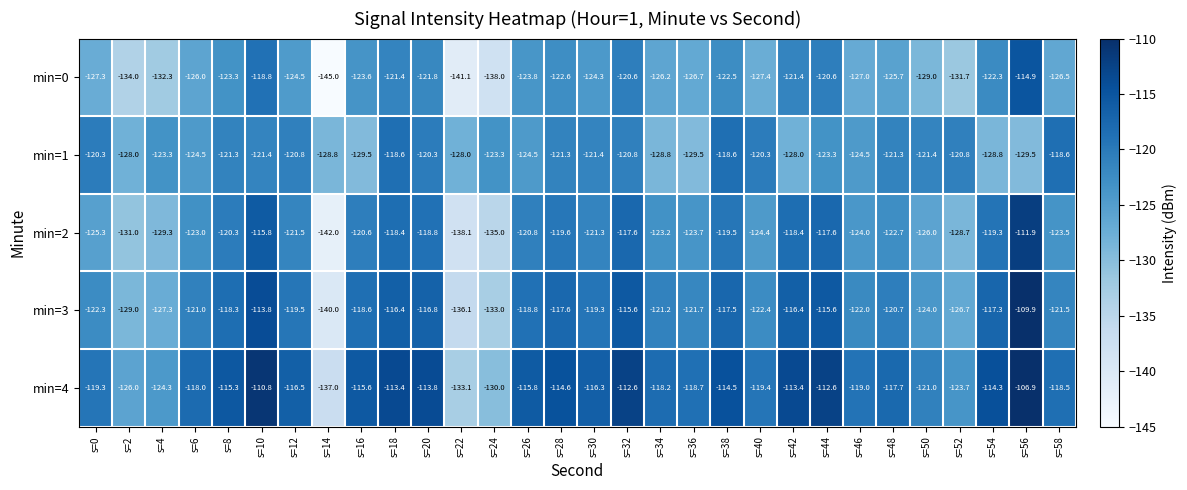

Where does the min=2 series first go above -121?

s=8